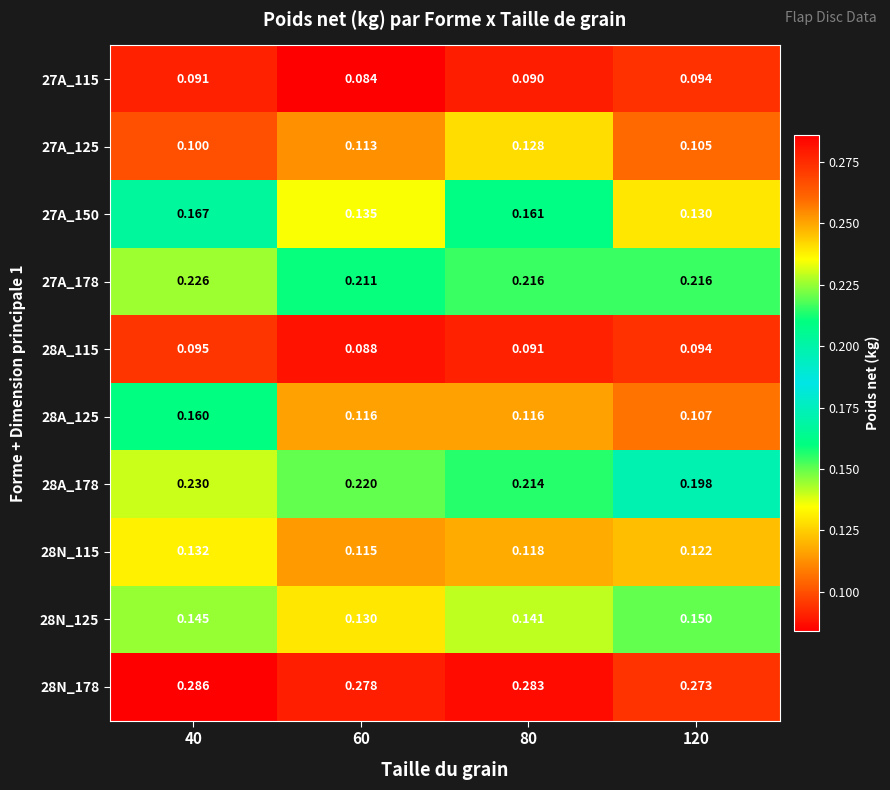

Is the value of 28N_115 at 60 greater than the value of 27A_150 at 60?

No